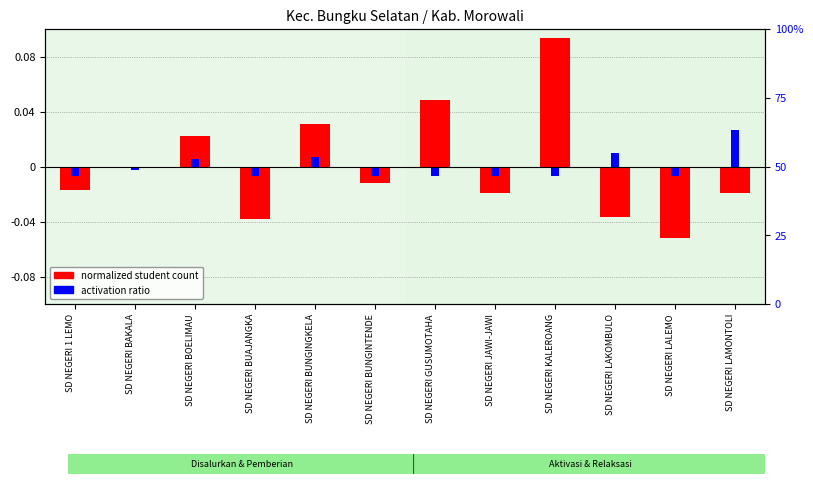

Rank the categories by normalized student count value from highest to lowest.

SD NEGERI KALEROANG, SD NEGERI GUSUMOTAHA, SD NEGERI BUNGINGKELA, SD NEGERI BOELIMAU, SD NEGERI BAKALA, SD NEGERI BUNGINTENDE, SD NEGERI 1 LEMO, SD NEGERI JAWI-JAWI, SD NEGERI LAMONTOLI, SD NEGERI LAKOMBULO, SD NEGERI BUAJANGKA, SD NEGERI LALEMO